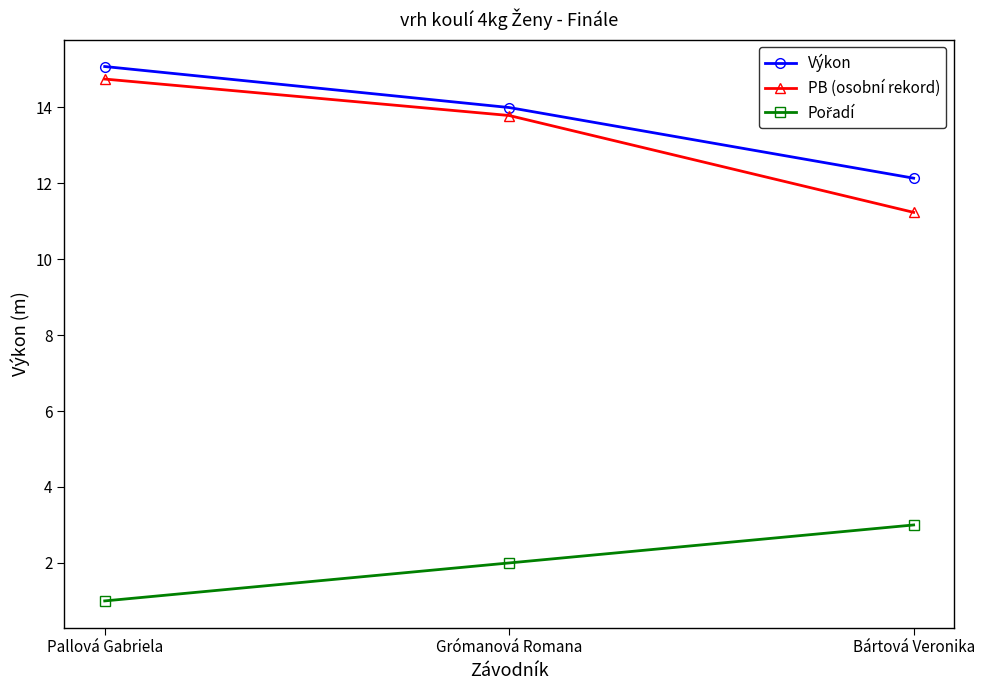

List the labels in order of Výkon value, largest first.

Pallová Gabriela, Grómanová Romana, Bártová Veronika